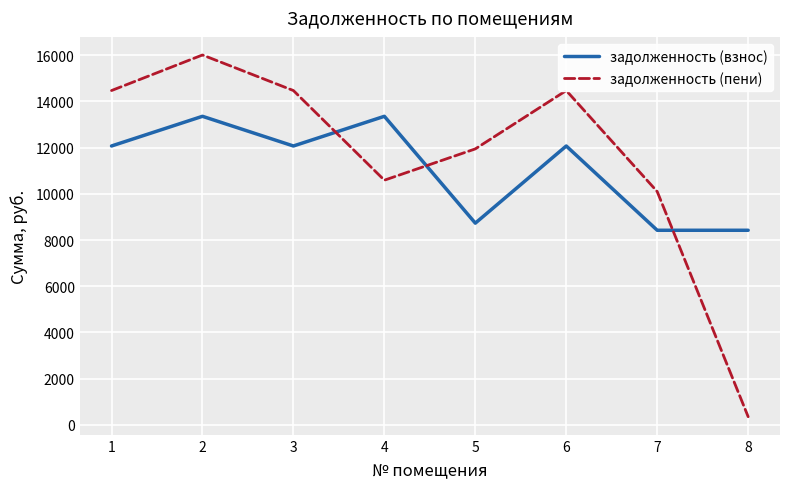

Which series has the largest total across all categories?

задолженность (пени)